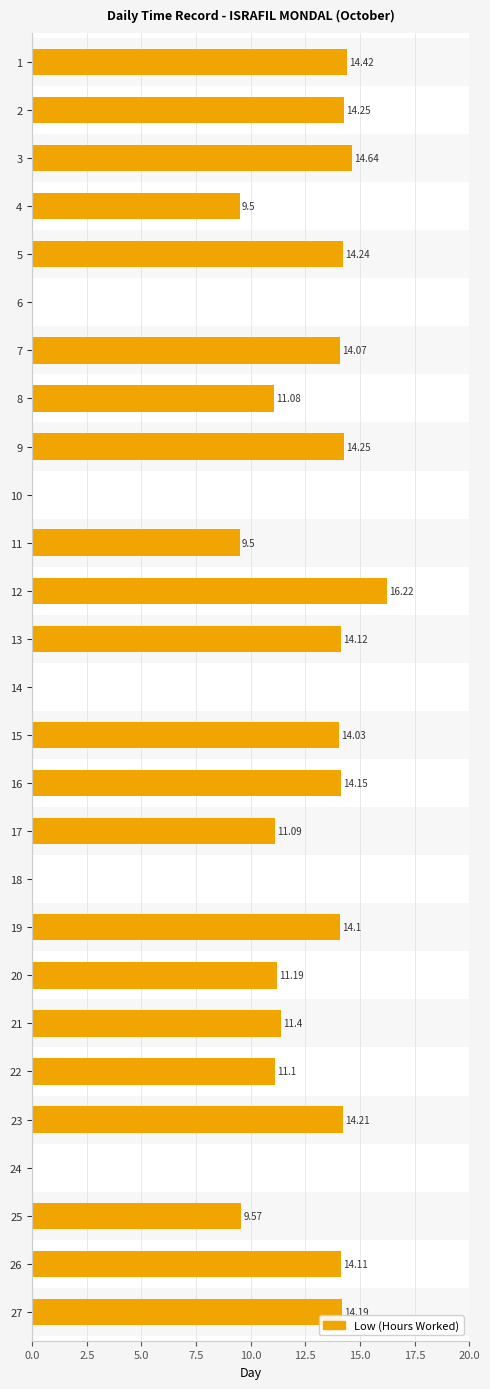

How many bars are there in total?

27